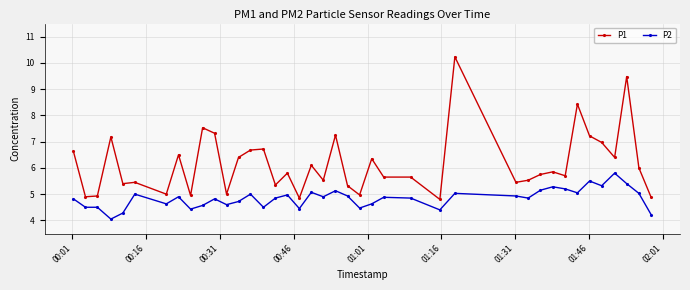

True or false: P2 has more than 0 points higher than both neighbors.

True